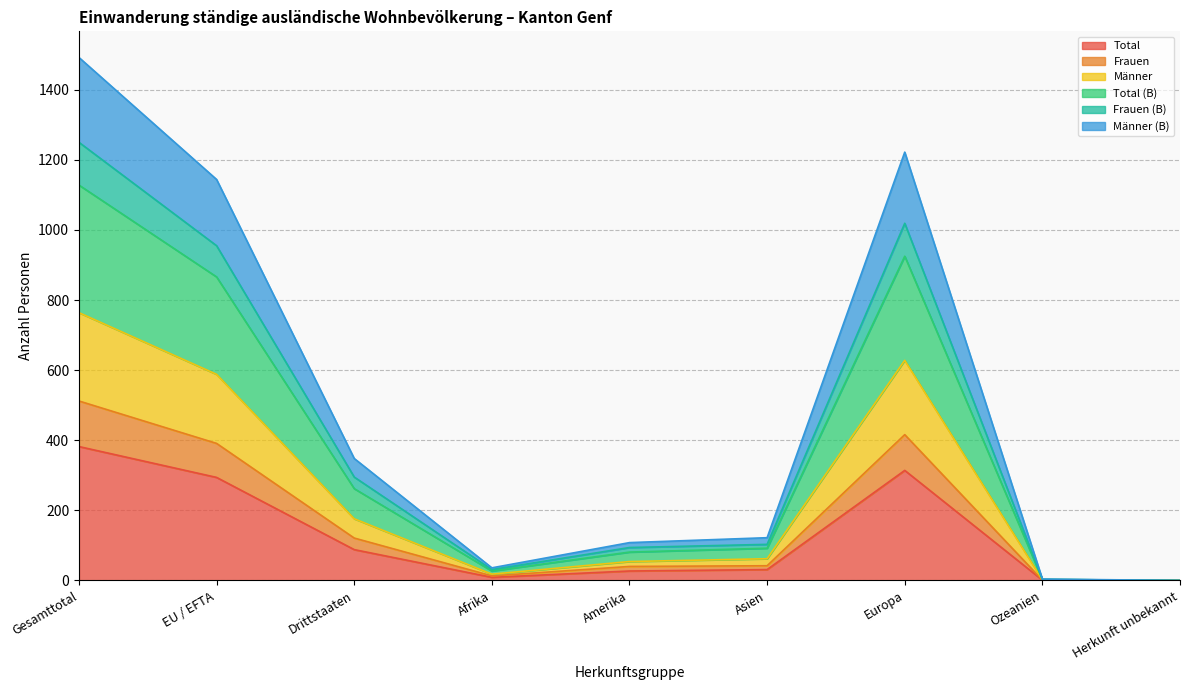

List the labels in order of Total value, largest first.

Gesamttotal, Europa, EU / EFTA, Drittstaaten, Asien, Amerika, Afrika, Ozeanien, Herkunft unbekannt